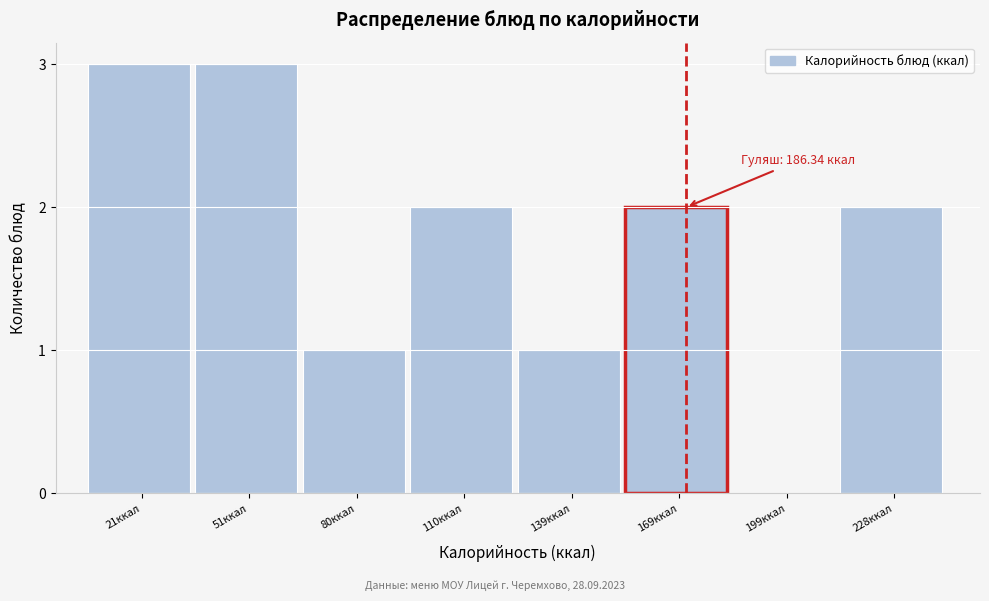

Reading left to right, list all the values displayed in this chart.

21ккал=3	51ккал=3	80ккал=1	110ккал=2	139ккал=1	169ккал=2	199ккал=0	228ккал=2